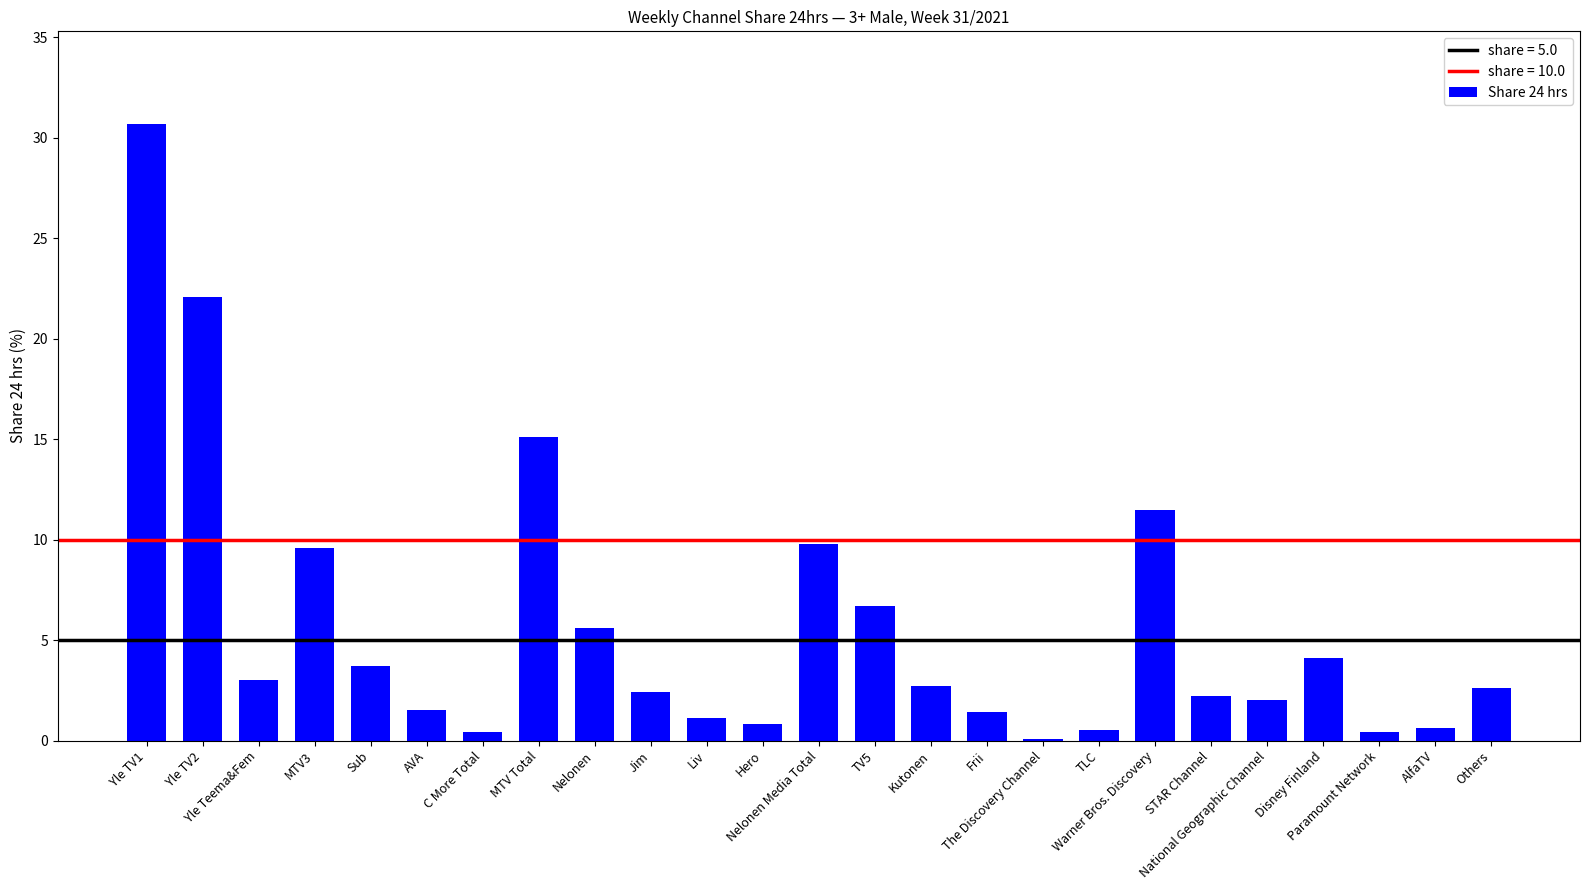

Count the number of categories in the chart.

25